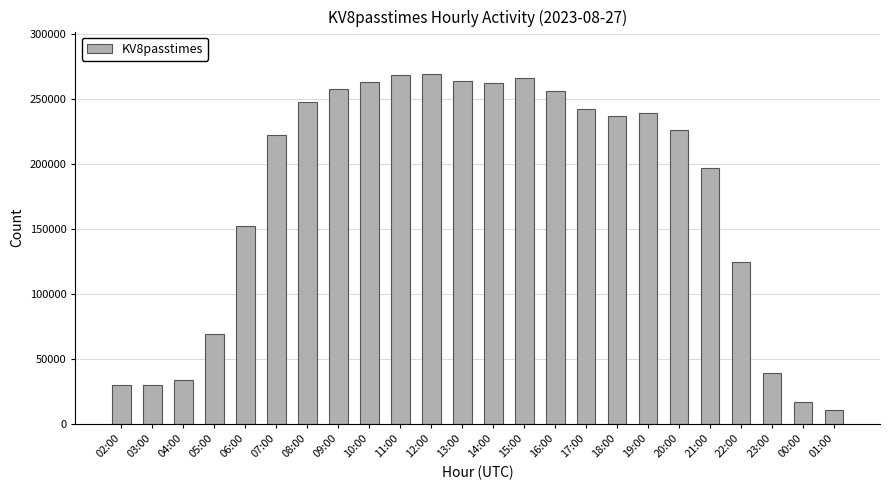

Are the bars grouped side by side (vs. stacked)?

No